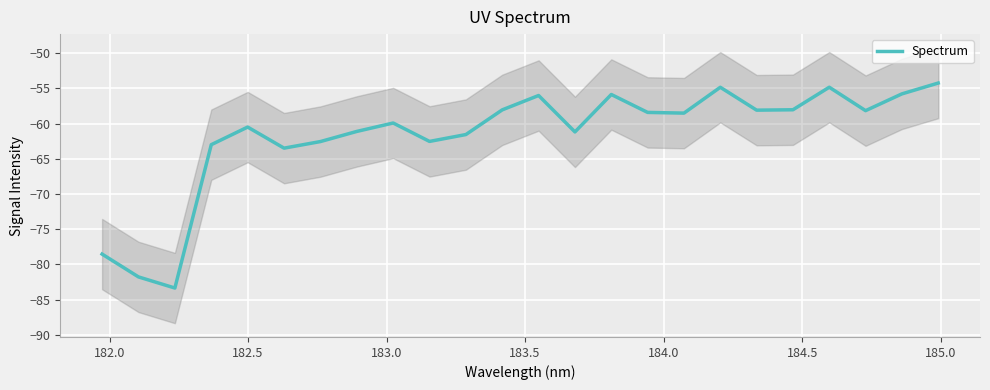

Count the number of data series in this chart.

1